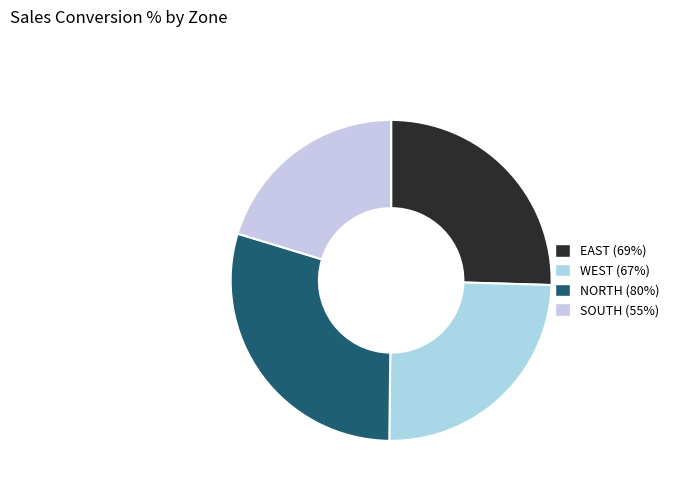

What percentage is the NORTH slice, to the nearest percent?

30%